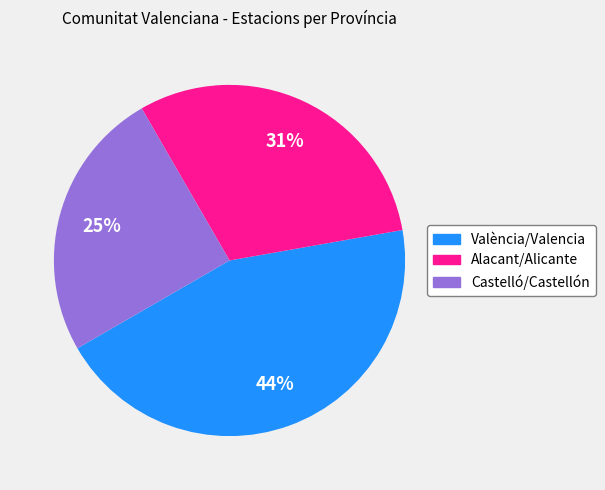

The Alacant/Alicante slice represents 36% of the pie. True or false?

False